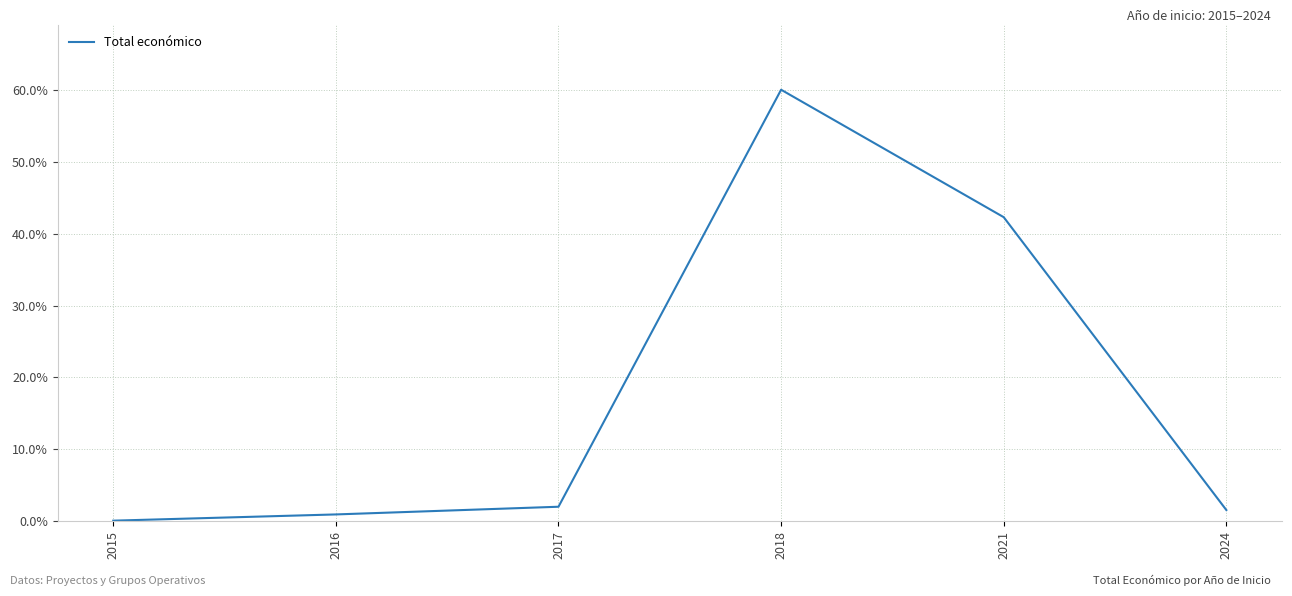

At which label is the value closest to 30?

2021